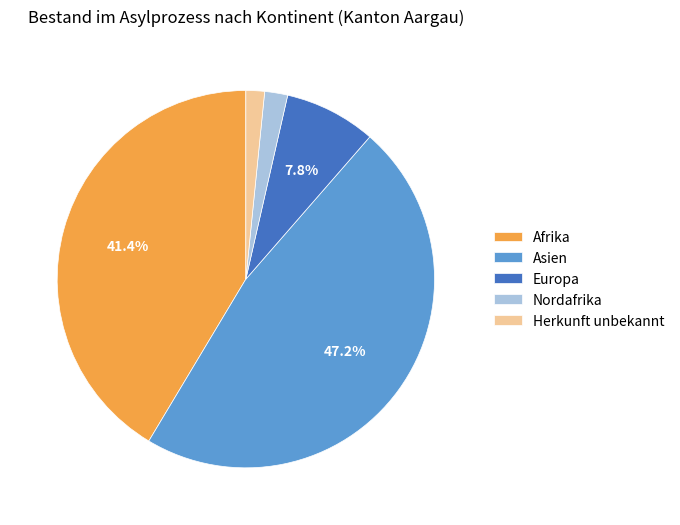

How many slices are in this pie chart?

5